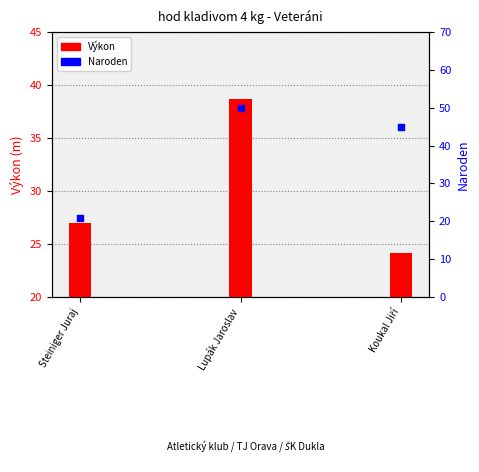

At which category is the sum across all series the highest?

Lupák Jaroslav